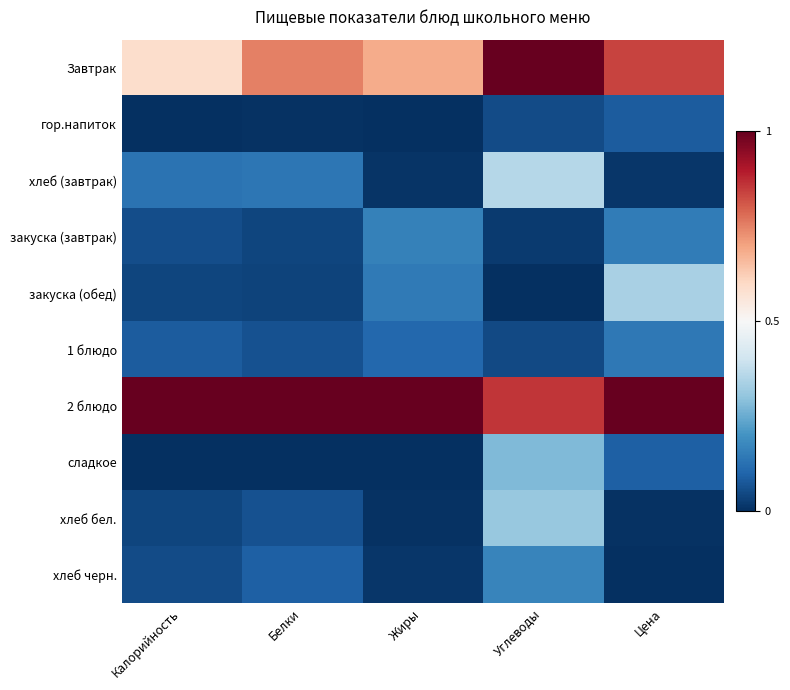

At which category is the sum across all series the highest?

Углеводы